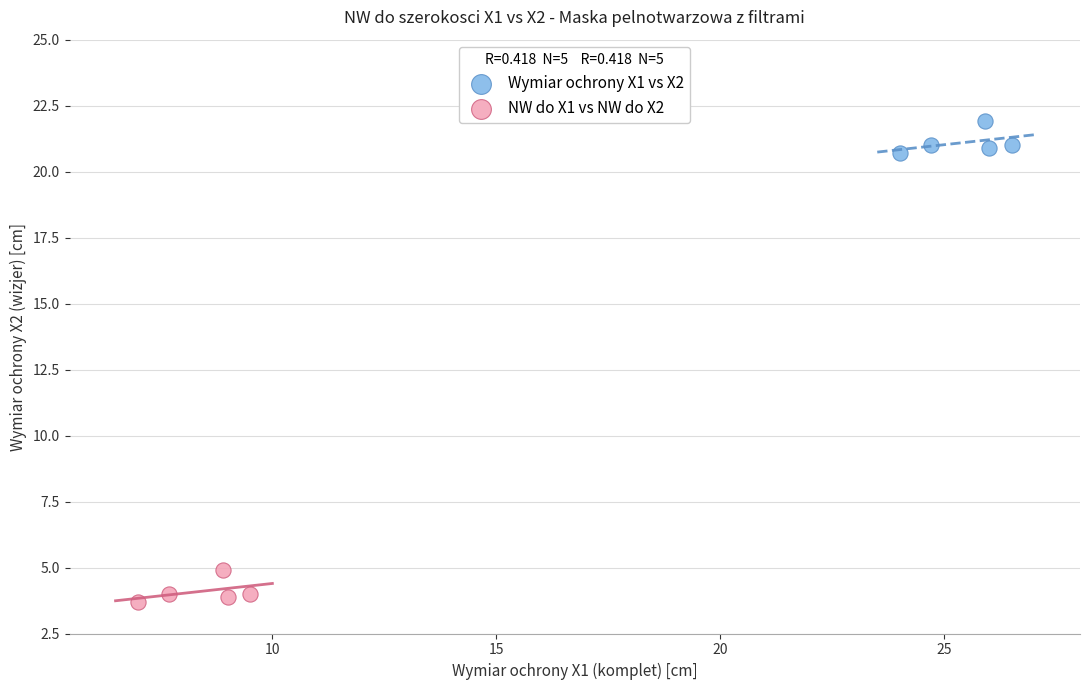

Which series reaches the maximum Y coordinate?

Wymiar ochrony X1 vs X2